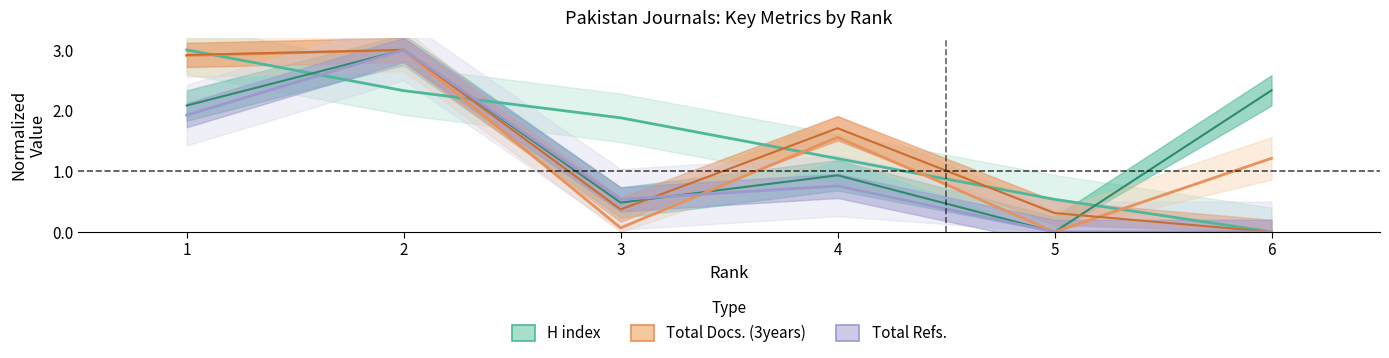

The H index series shows 3.0 at 1. True or false?

True